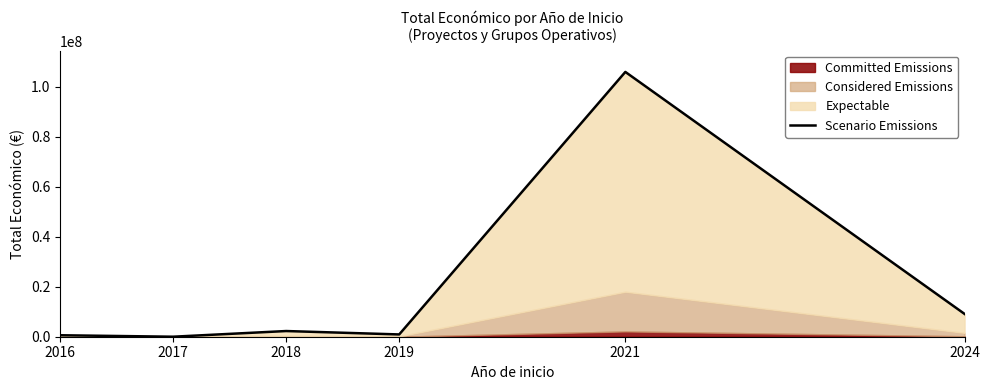

Is it true that the value at 2018 is 2273817?

True